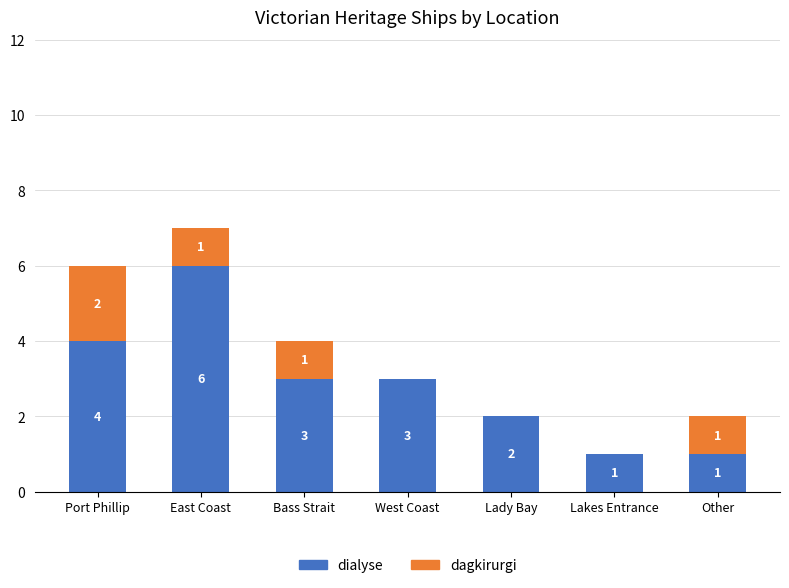

What is the sum of all dialyse values?

20